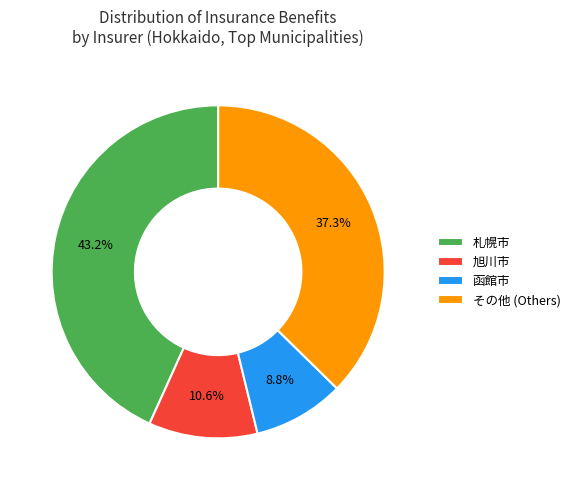

Which category has the biggest portion of the pie?

札幌市